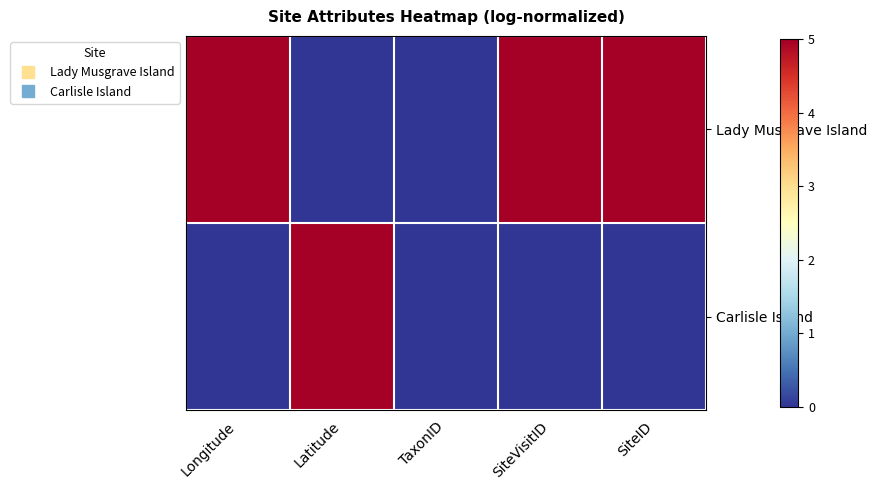

Reading right to left, extract all data points from this chart.

Lady Musgrave Island: SiteID=5	SiteVisitID=5	TaxonID=0	Latitude=0	Longitude=5
Carlisle Island: SiteID=0	SiteVisitID=0	TaxonID=0	Latitude=5	Longitude=0